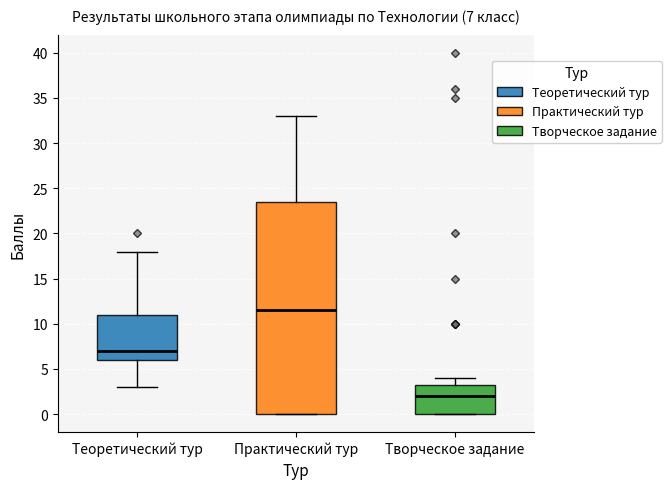

Comparing the boxes themselves (not the whiskers), which one is the tallest?

Практический тур